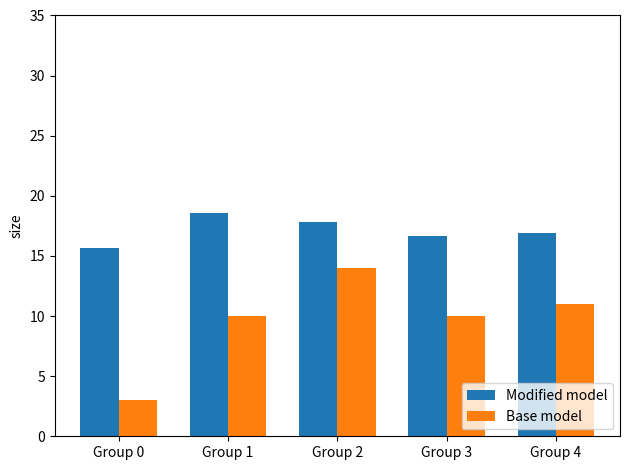

Reading left to right, what are all the values shown in this chart?

Modified model: 15.7	18.6	17.9	16.7	16.9
Base model: 3.0	10.0	14.0	10.0	11.0